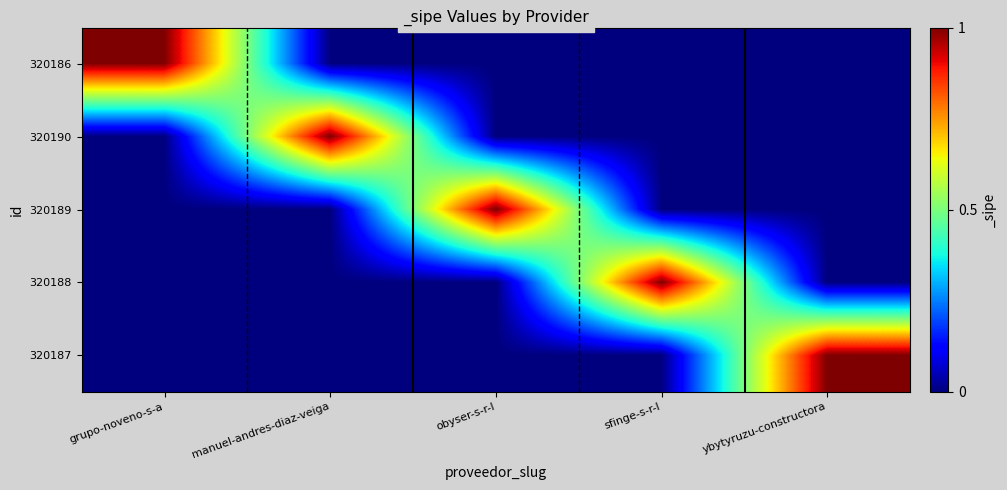

Count the number of data series in this chart.

5